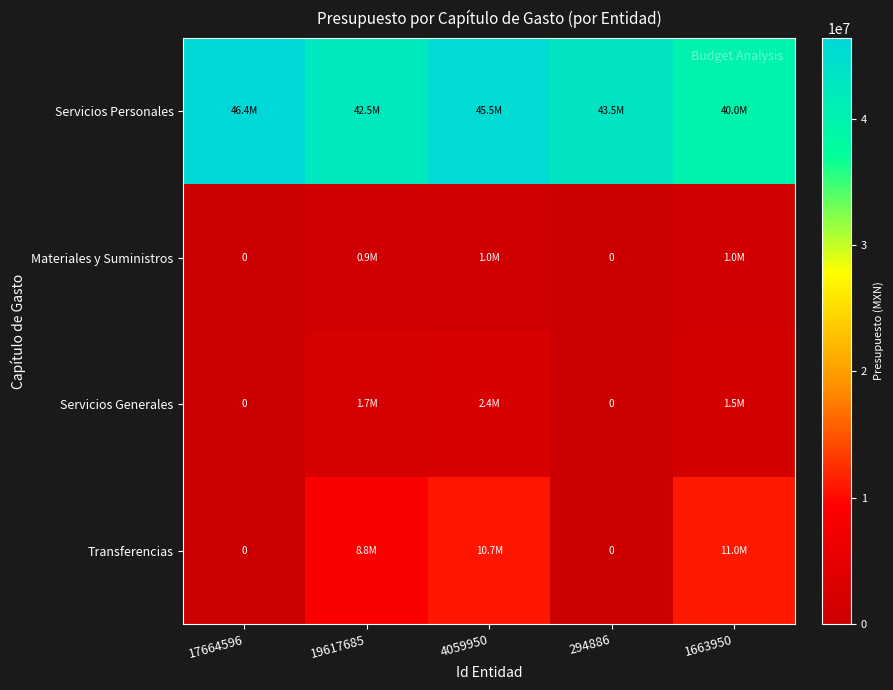

What is the total value across all series at 17664596?

46388213.6